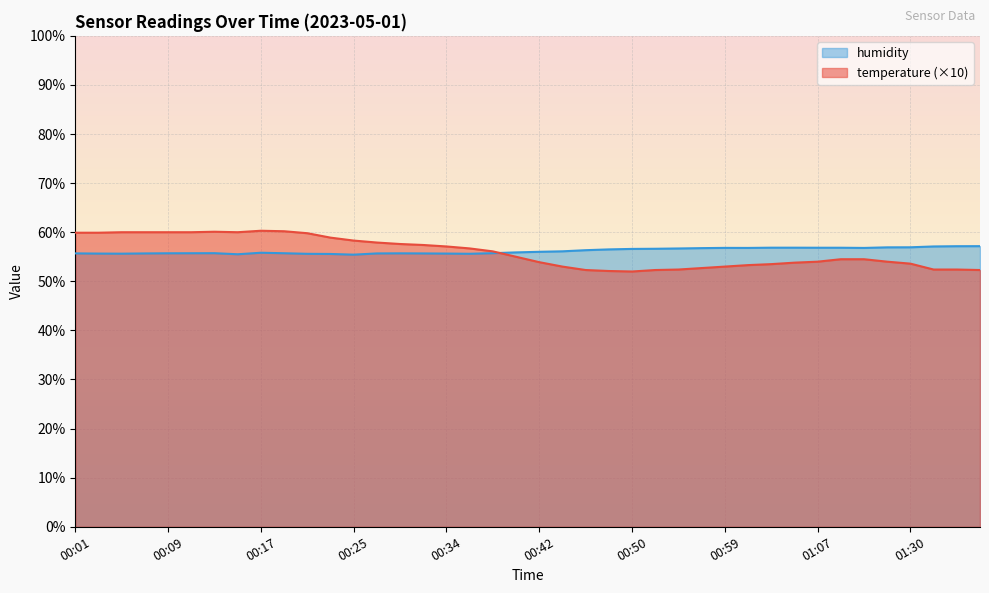

At which category does temperature reach its first local valley?

00:15